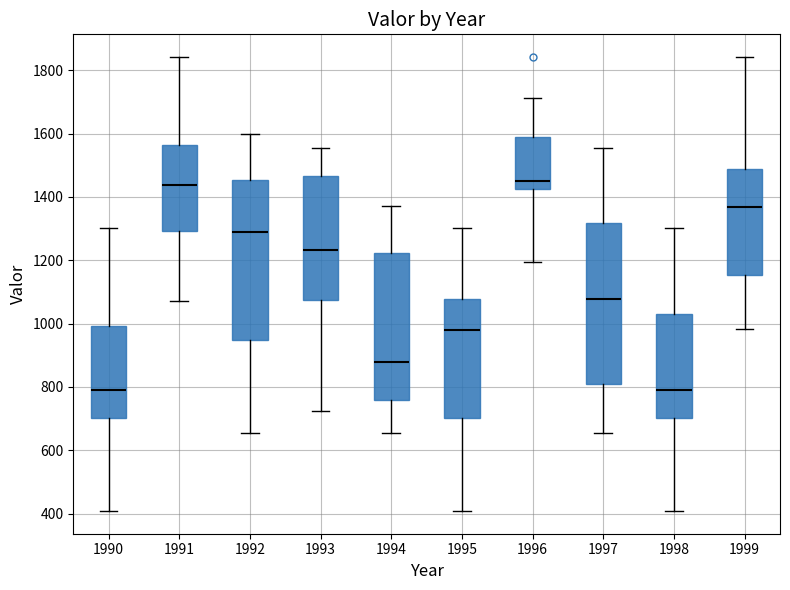

Reading left to right, transcribe this box plot: for each box, give where its median line is, the range the box spans, and where its two whiskers end, as read against the y-axis. The values are not printed on the chart, so give them approximately, as read against the axis.

1990: median 780, box 700 to 1000, whiskers 400 to 1300
1991: median 1440, box 1300 to 1560, whiskers 1080 to 1840
1992: median 1280, box 940 to 1460, whiskers 660 to 1600
1993: median 1240, box 1080 to 1460, whiskers 720 to 1560
1994: median 880, box 760 to 1220, whiskers 660 to 1380
1995: median 980, box 700 to 1080, whiskers 400 to 1300
1996: median 1440, box 1420 to 1580, whiskers 1200 to 1720
1997: median 1080, box 800 to 1320, whiskers 660 to 1560
1998: median 780, box 700 to 1020, whiskers 400 to 1300
1999: median 1360, box 1160 to 1480, whiskers 980 to 1840